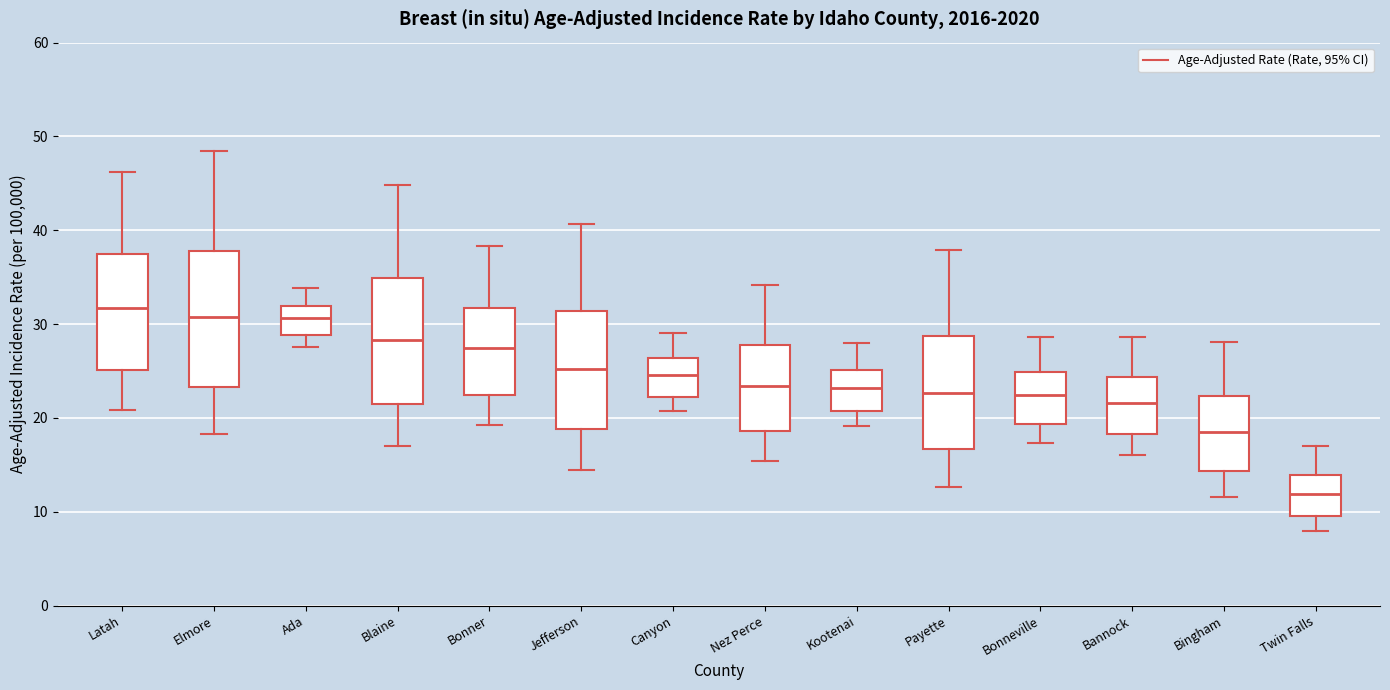

Reading left to right, read every box against the y-axis: the position of its median line, the range the box covers, and the ends of its whiskers. The values are not printed on the chart, so give them approximately, as read against the axis.

Latah: median 32, box 25 to 38, whiskers 21 to 46
Elmore: median 31, box 23 to 38, whiskers 18 to 48
Ada: median 31, box 29 to 32, whiskers 28 to 34
Blaine: median 28, box 22 to 35, whiskers 17 to 45
Bonner: median 27, box 22 to 32, whiskers 19 to 38
Jefferson: median 25, box 19 to 31, whiskers 15 to 41
Canyon: median 25, box 22 to 26, whiskers 21 to 29
Nez Perce: median 23, box 19 to 28, whiskers 15 to 34
Kootenai: median 23, box 21 to 25, whiskers 19 to 28
Payette: median 23, box 17 to 29, whiskers 13 to 38
Bonneville: median 22, box 19 to 25, whiskers 17 to 29
Bannock: median 22, box 18 to 24, whiskers 16 to 29
Bingham: median 19, box 14 to 22, whiskers 12 to 28
Twin Falls: median 12, box 10 to 14, whiskers 8 to 17